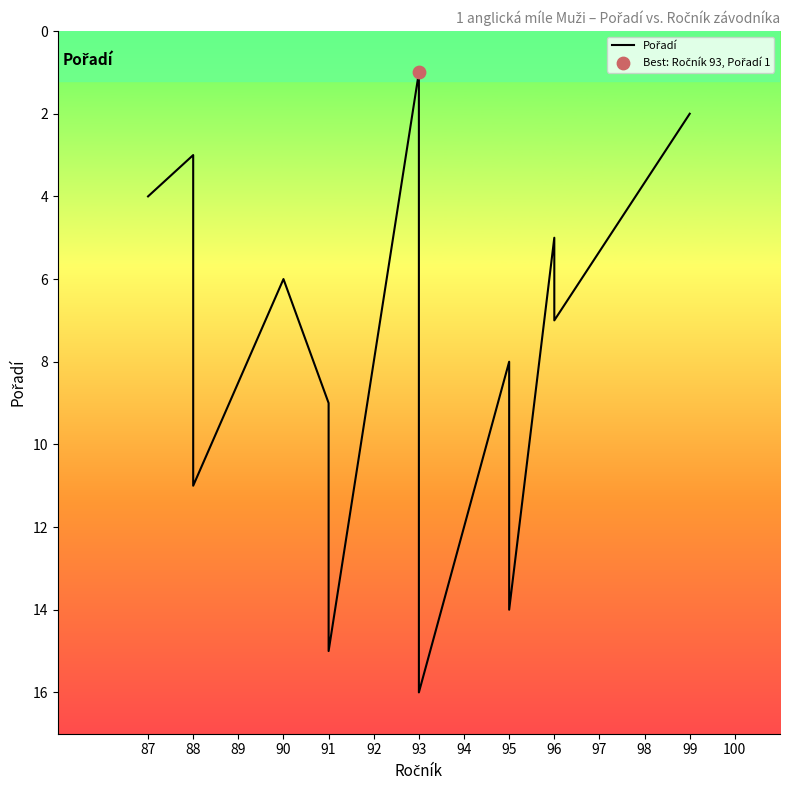

What is the change in value from 88 to 89?

+8